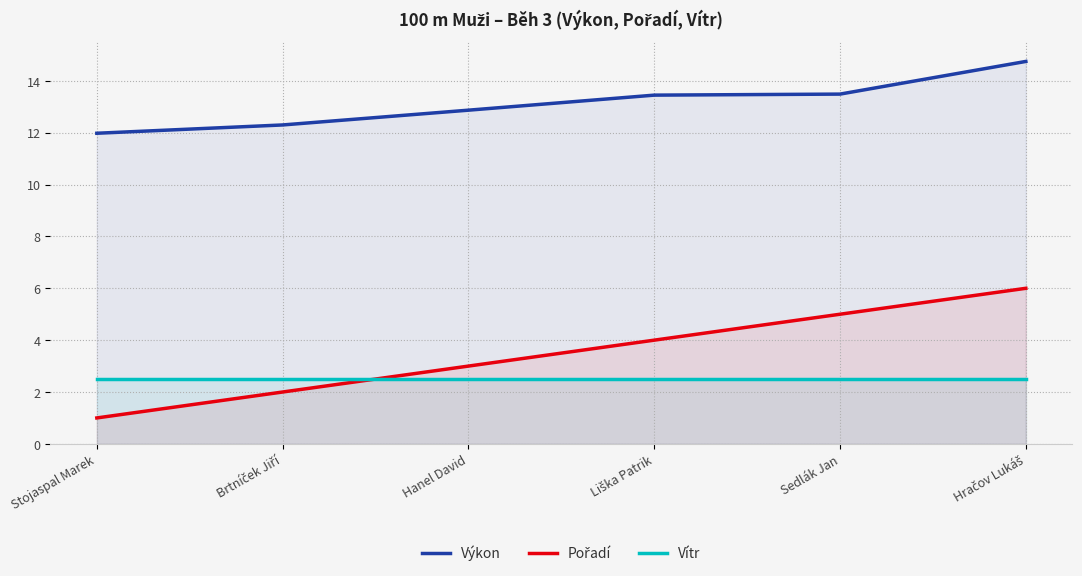

How many Pořadí values are between 2 and 5?

4